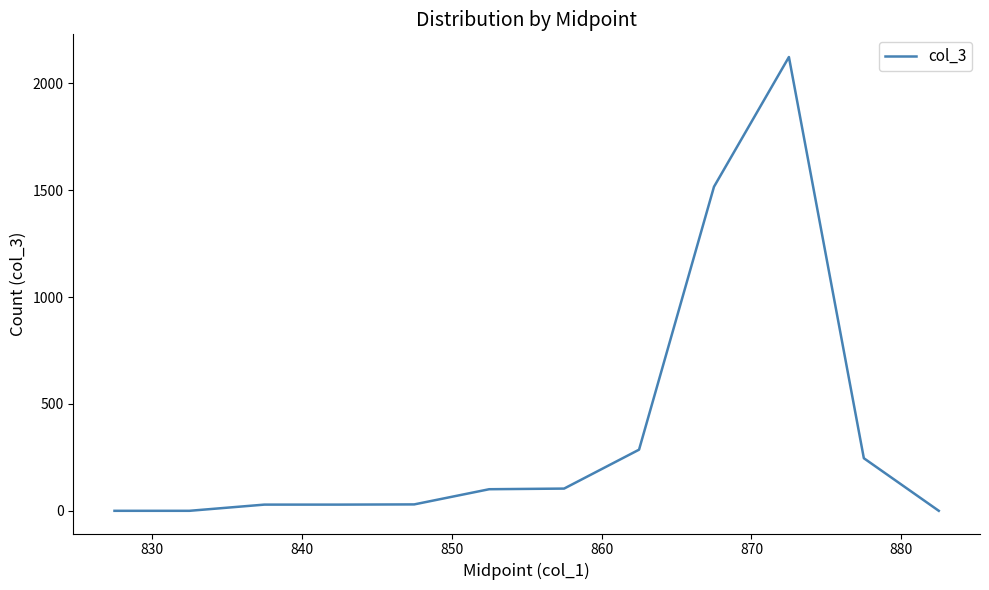

What is the greatest value displayed?

2123